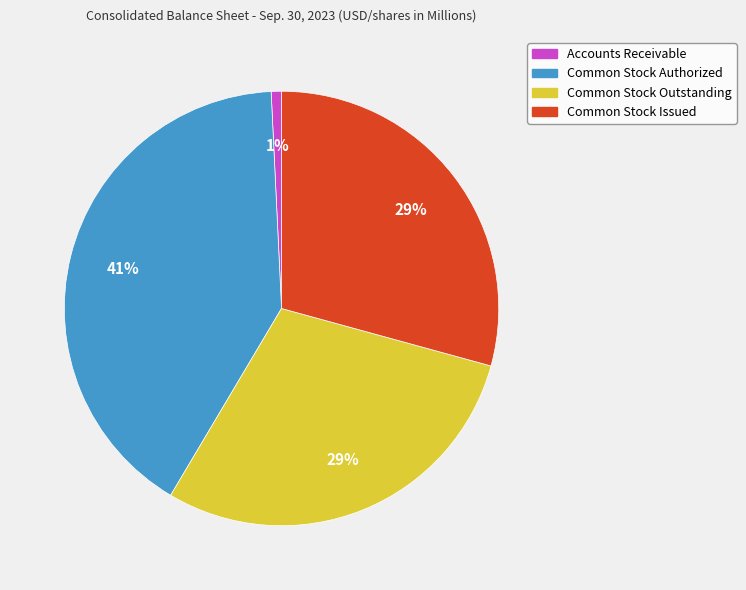

What is the smallest slice in the pie chart?

Accounts Receivable